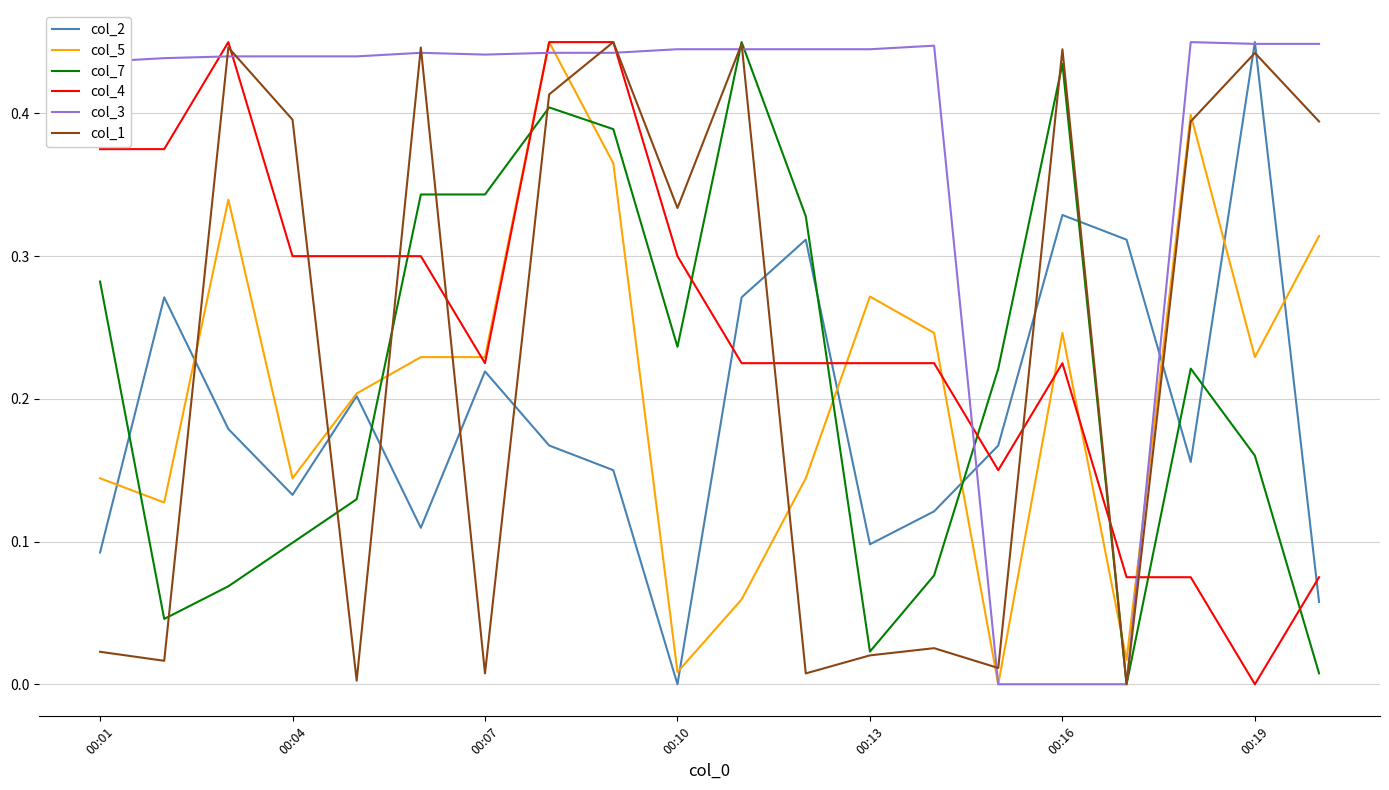

True or false: col_5 has more than 1 points higher than both neighbors.

True